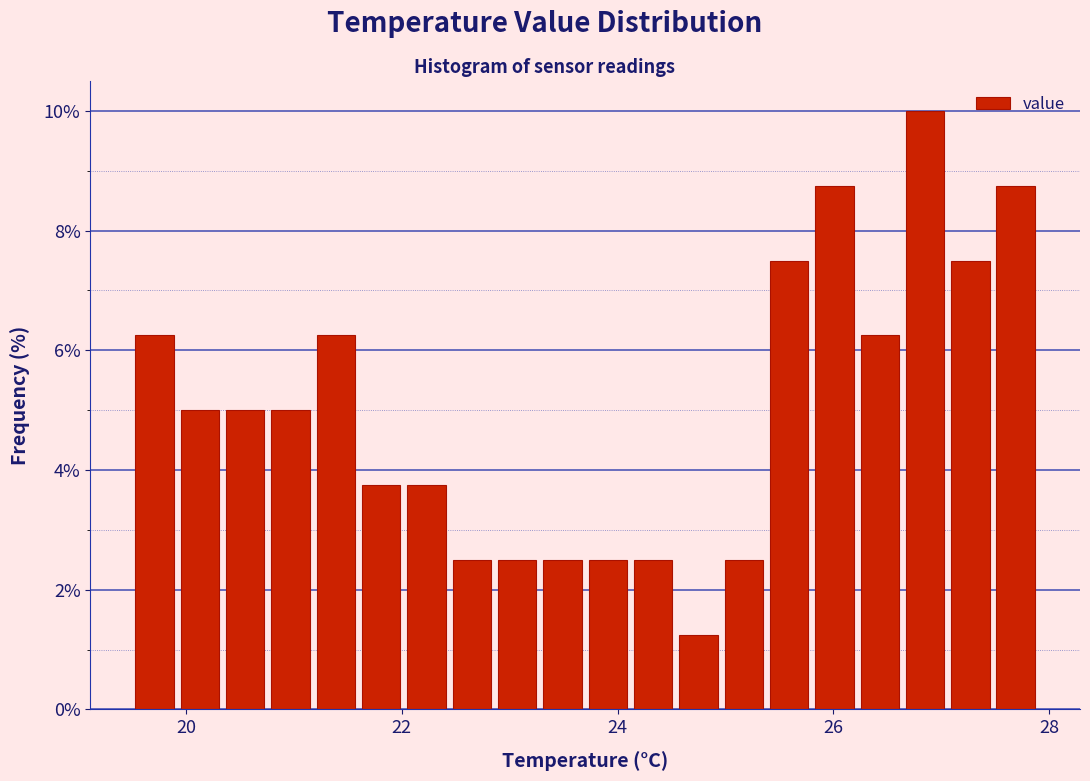

Read against the x-axis, roughly where is the centre of the tallest bar?

26.8